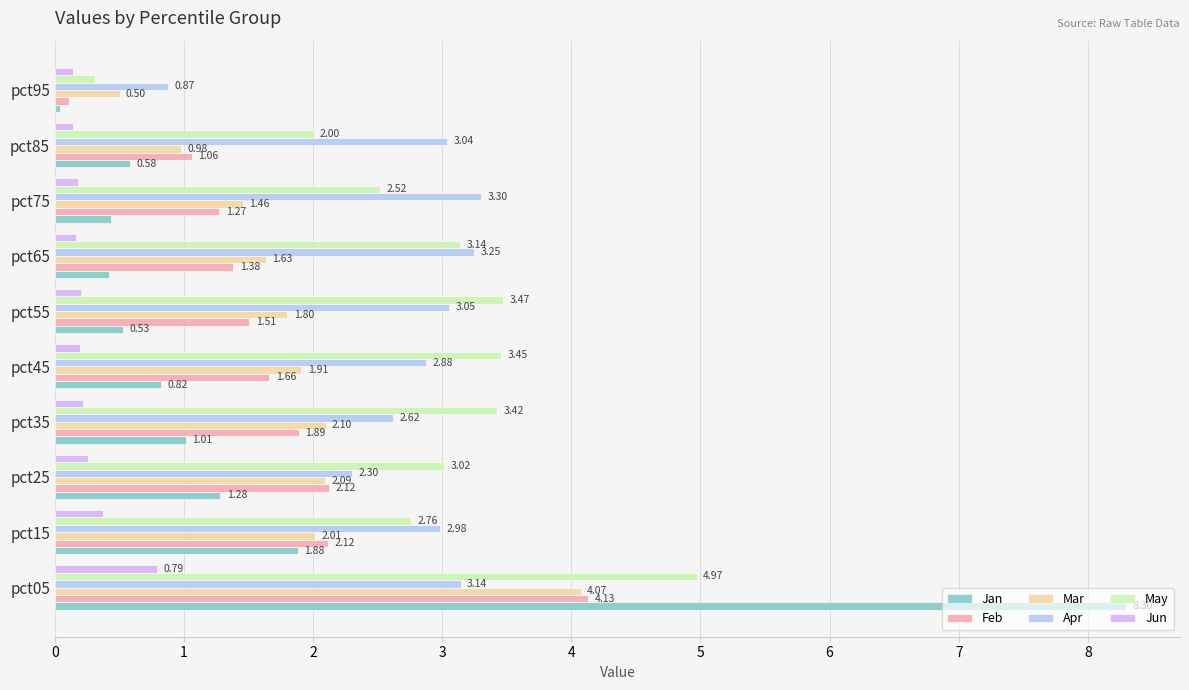

Is the value of Mar at pct45 greater than the value of May at pct95?

Yes